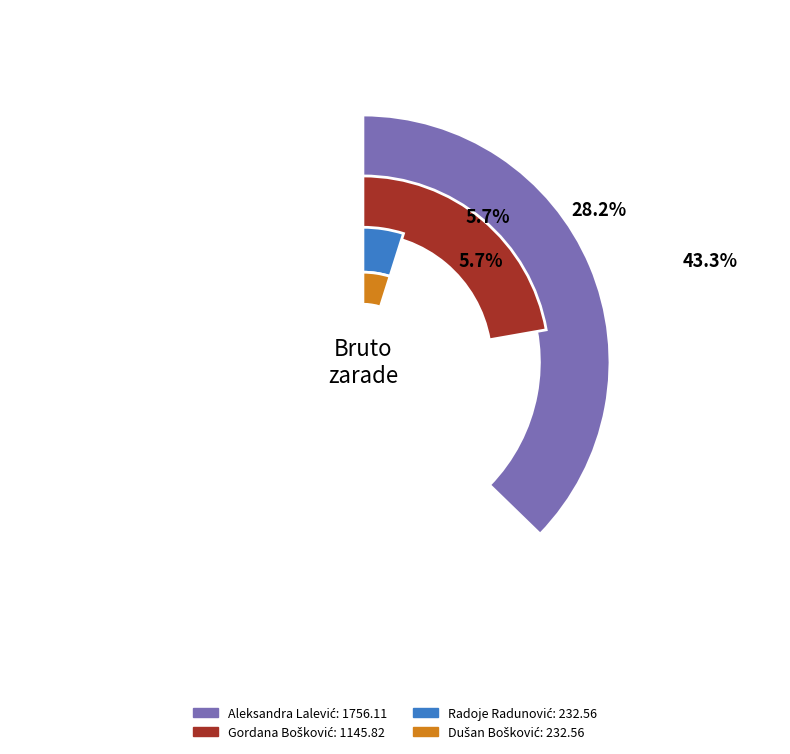

What percentage is NOT represented by Gordana Bošković?

71.8%